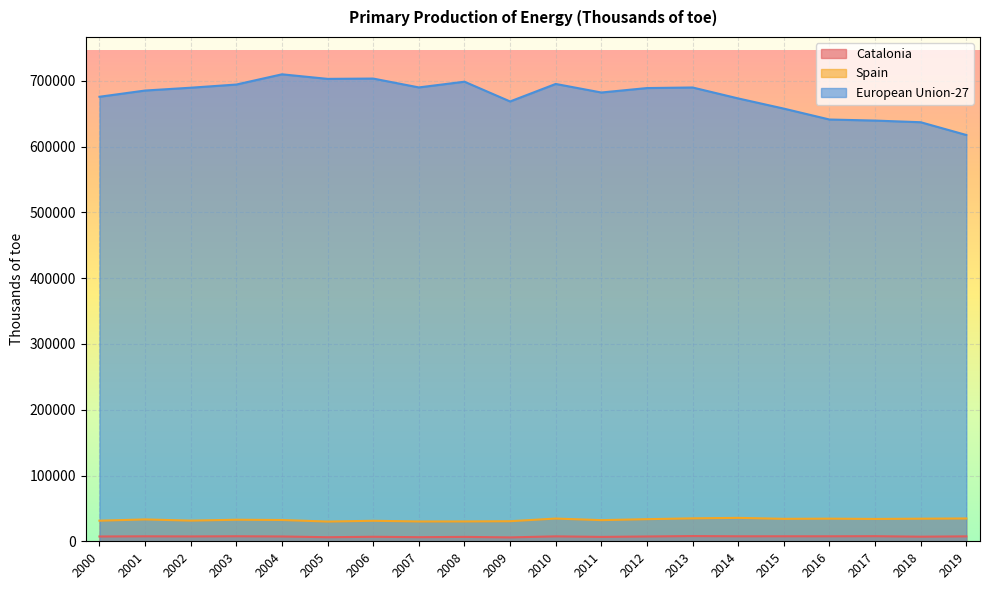

What is the average value of the Spain series?

32776